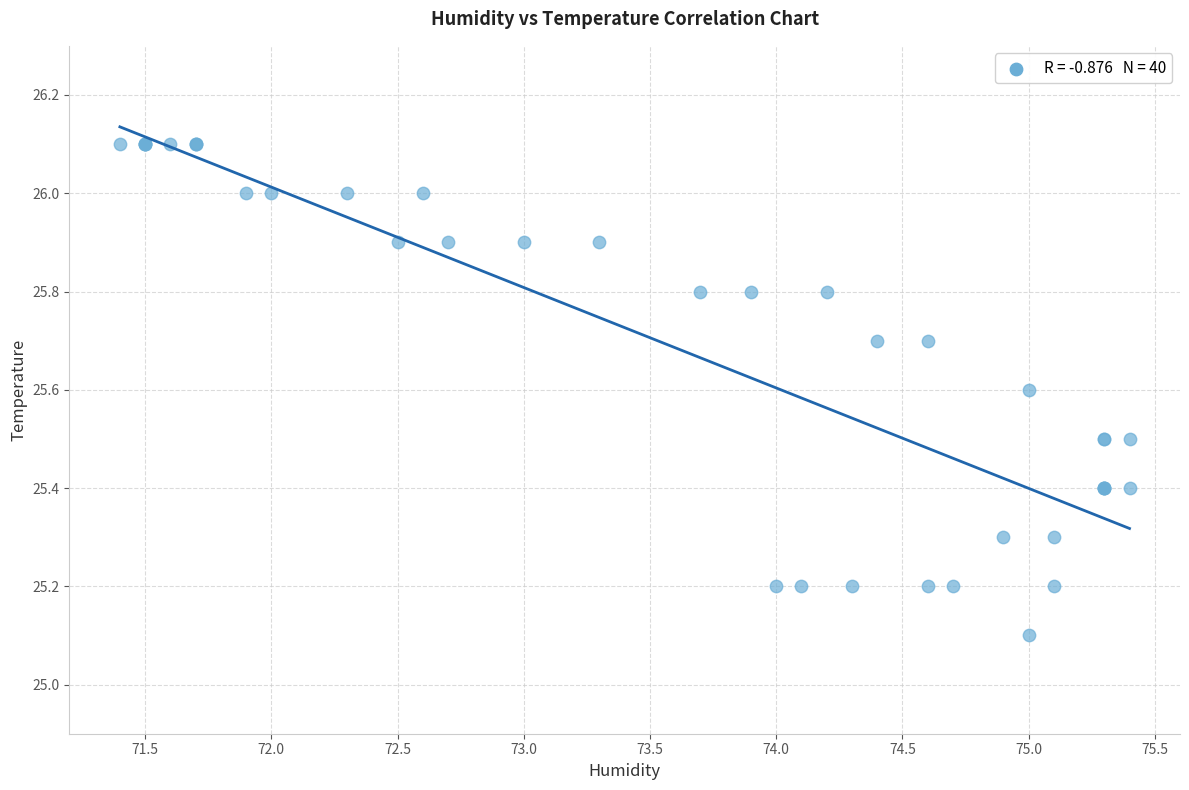

What Y value in the scatter plot is closest to 25?

25.1